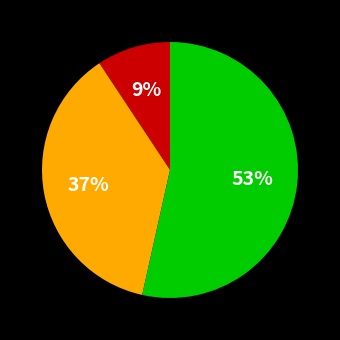

Does any single category account for the majority?

Yes